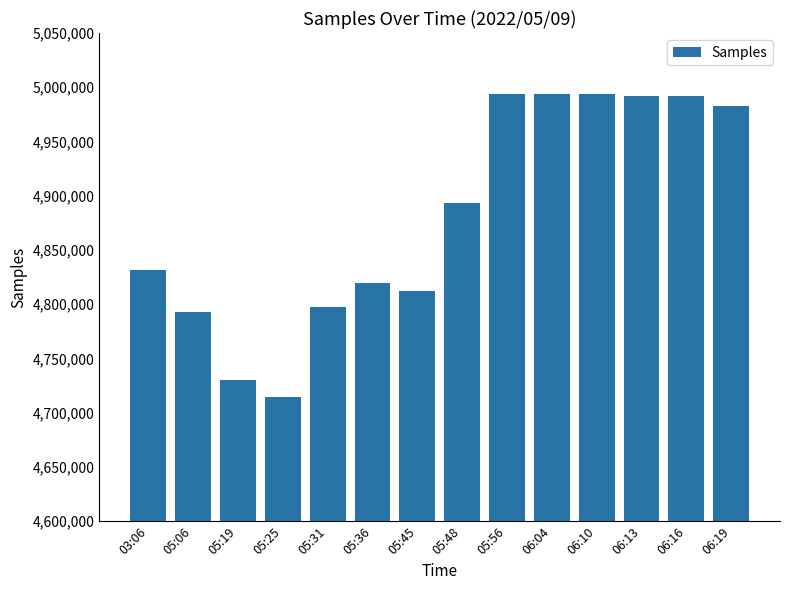

What is the difference between the values at 05:06 and 06:13?

199292